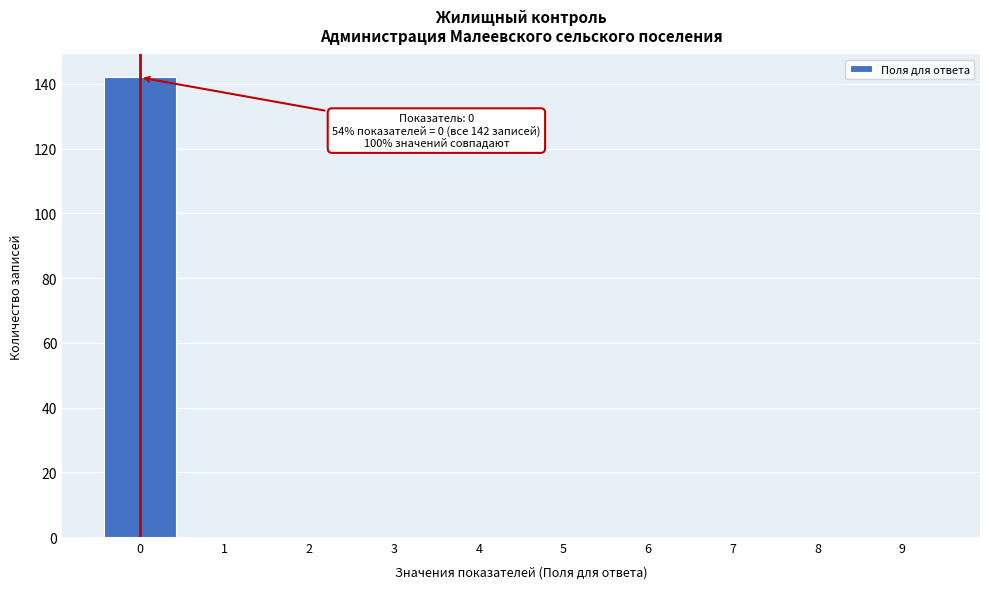

Reading left to right, what are all the values shown in this chart?

0=142	1=0	2=0	3=0	4=0	5=0	6=0	7=0	8=0	9=0